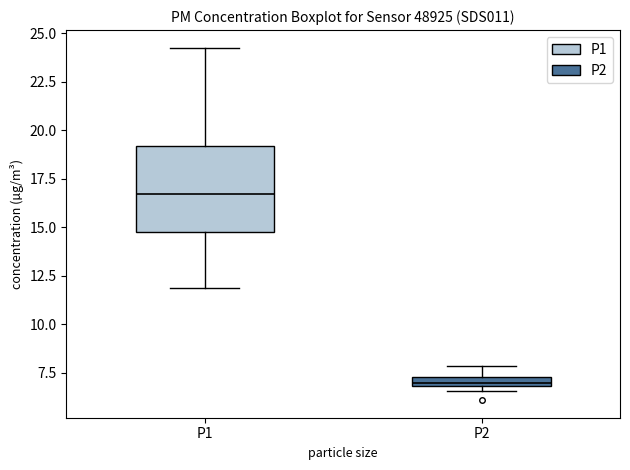

Which box's median line is the highest?

P1